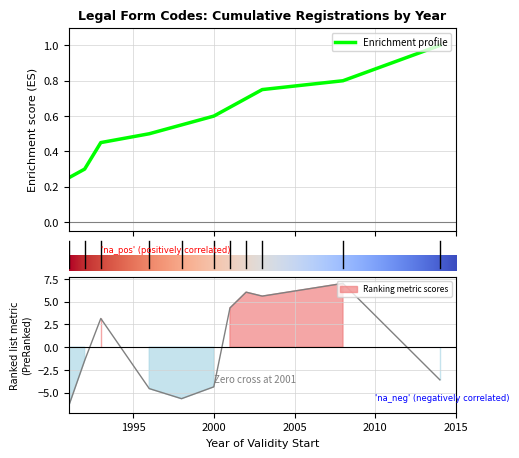

What is the difference between the values at 2003 and 1998?

11.3